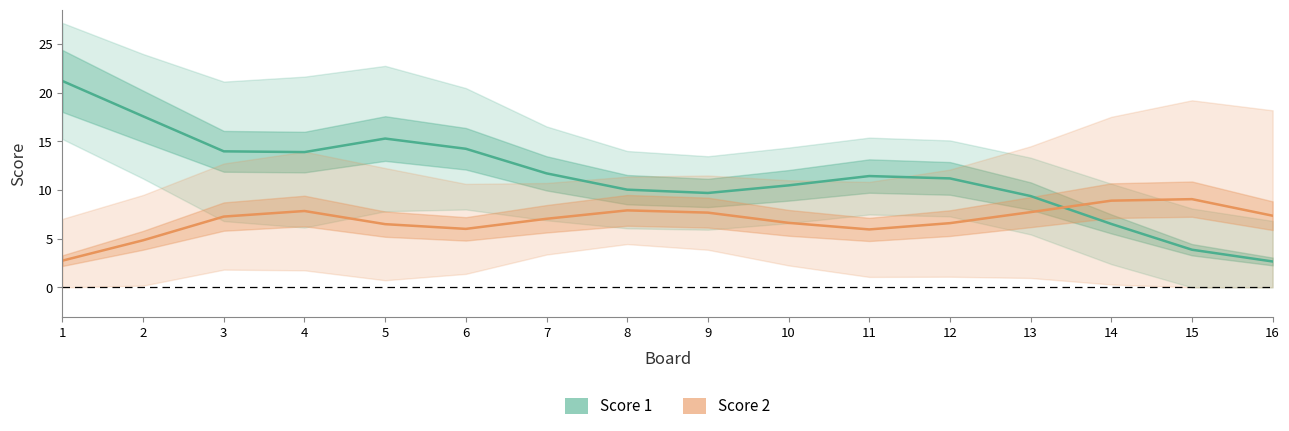

Does the chart display data point markers on the line(s)?

No